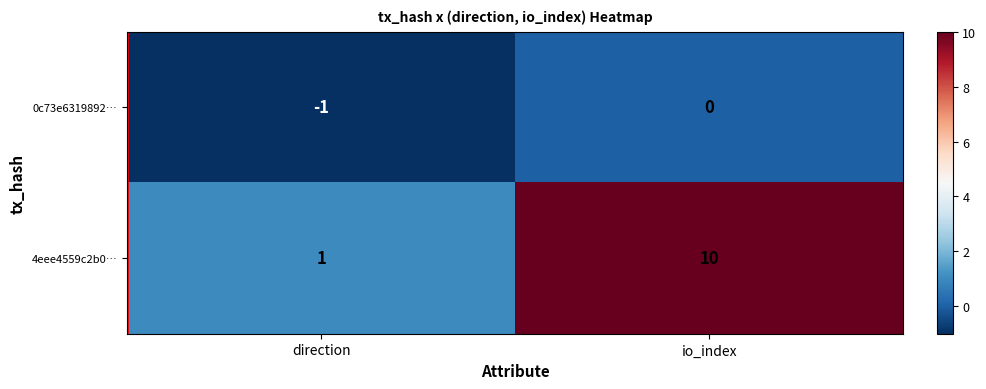

Rank the series by their maximum value, from highest to lowest.

4eee4559c2b0…, 0c73e6319892…